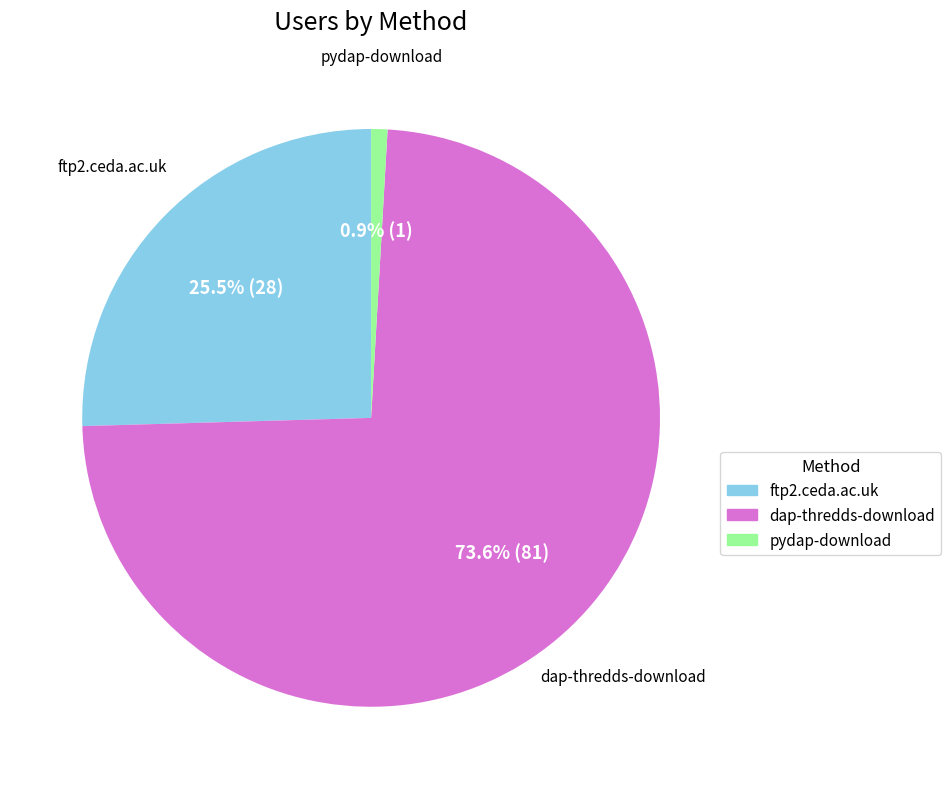

To the nearest percent, what is the difference between the dap-thredds-download and pydap-download slice percentages?

73%